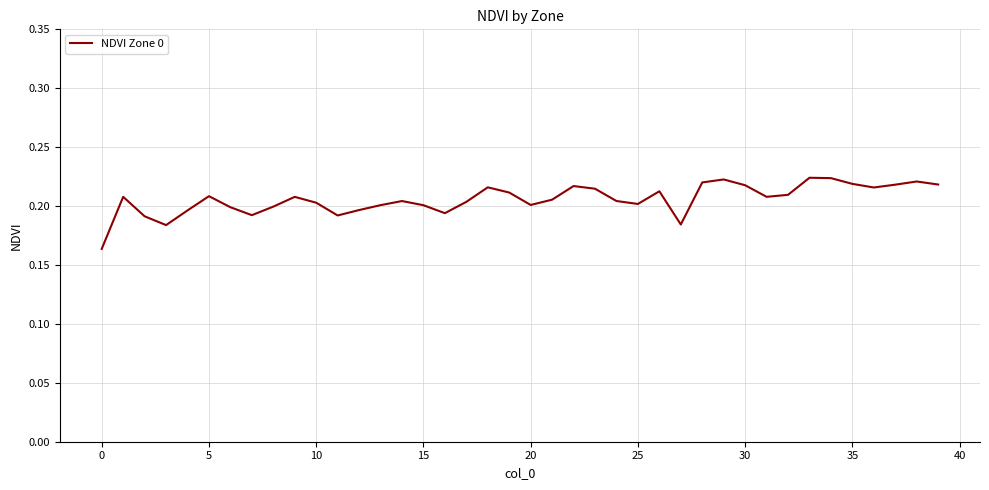

How many lines are shown in the chart?

1